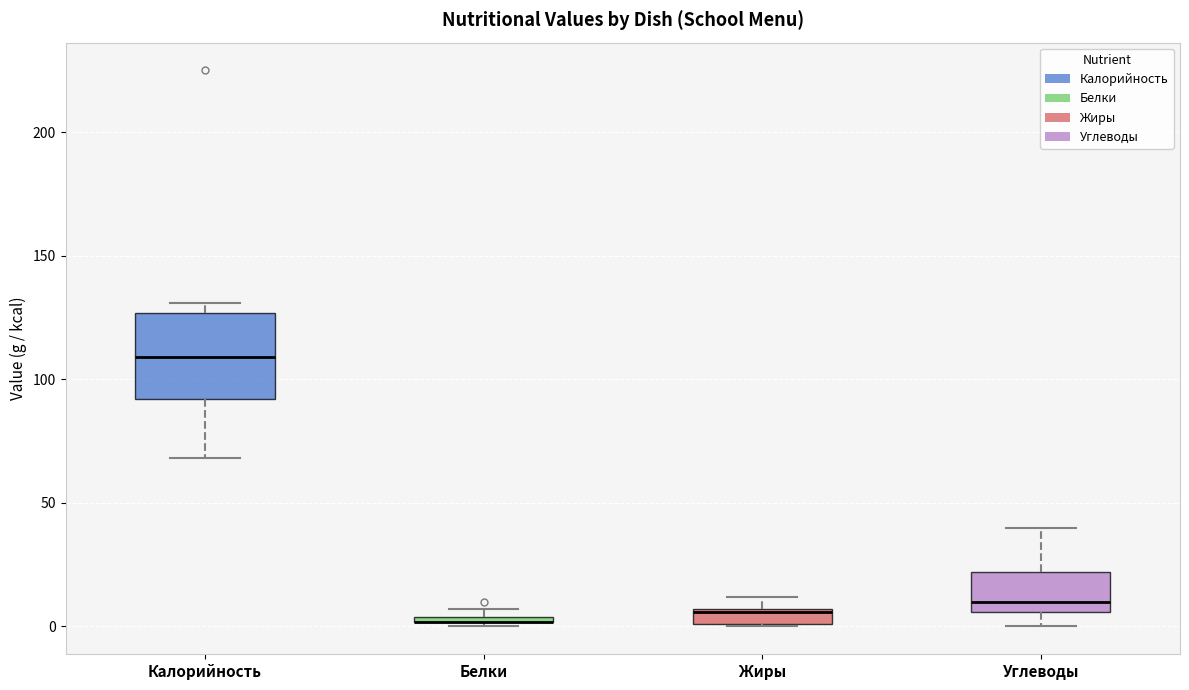

Where is the lower edge of the box for Углеводы on the y-axis? The values are not printed on the chart, so give them approximately, as read against the axis.

5